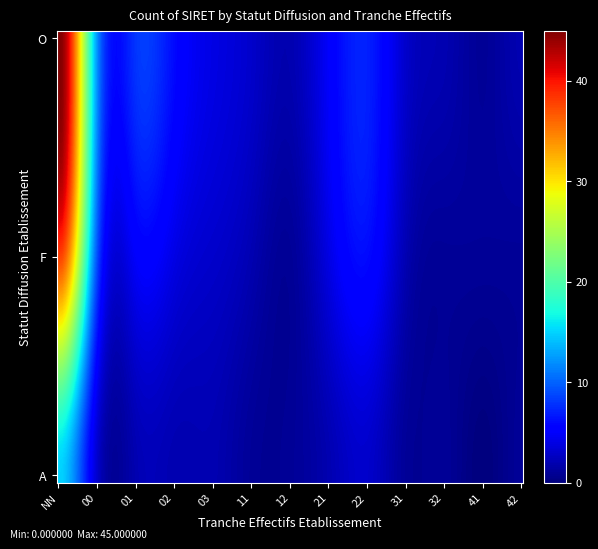

What is the greatest value displayed?

45